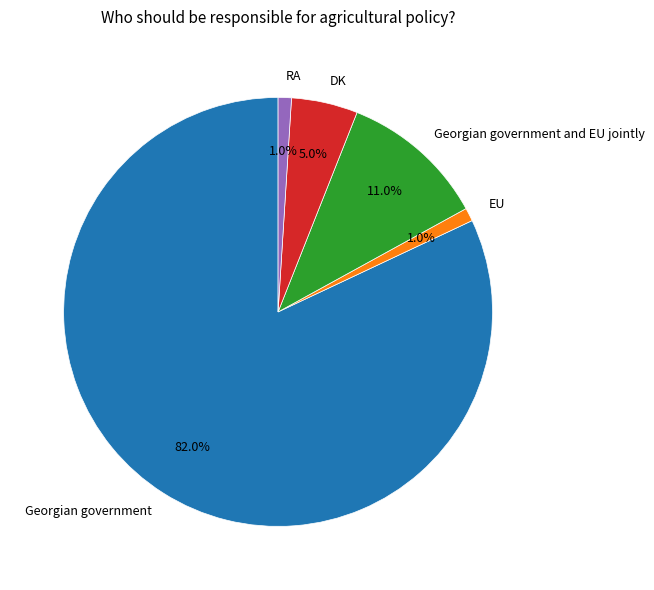

What percentage is NOT represented by EU?

99.0%